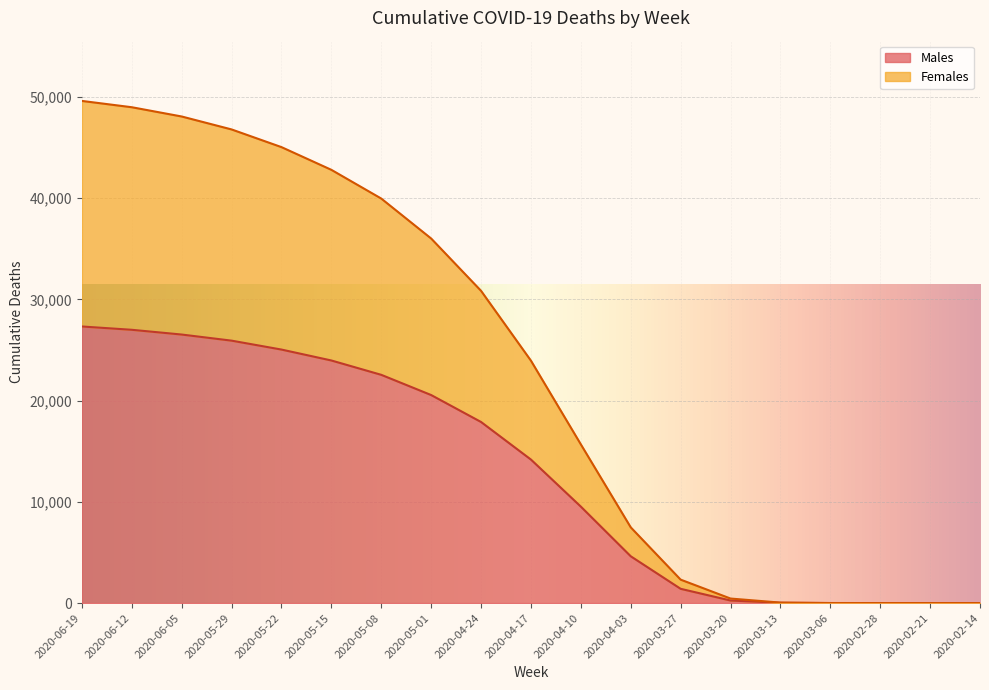

At which label is Males closest to 13663?

2020-04-17